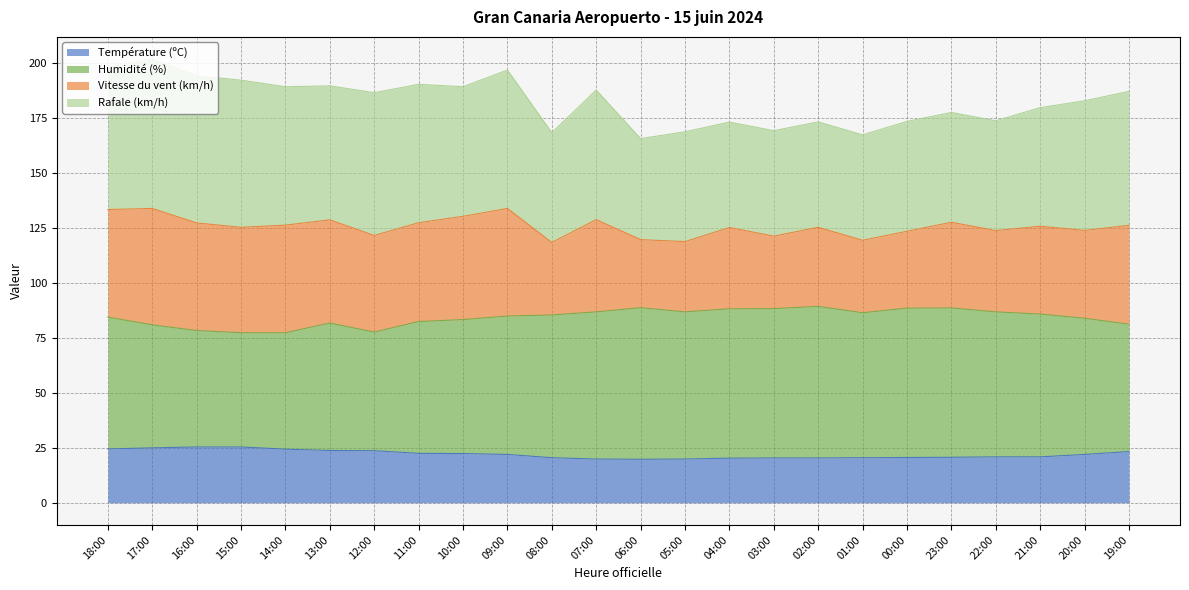

What is the total value across all series at 05:00?

168.9